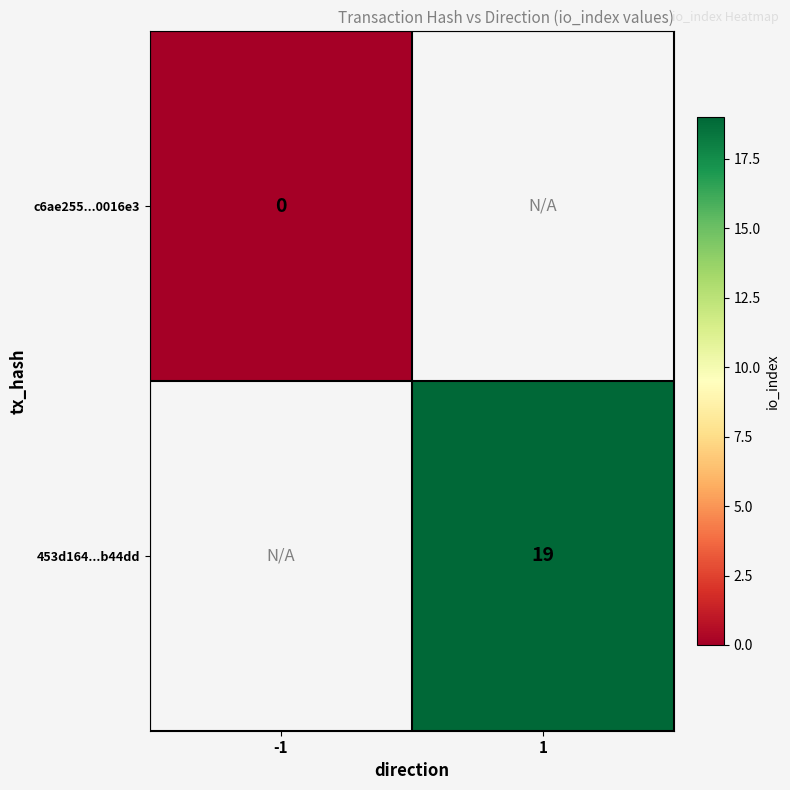

The 453d164...b44dd series shows 27 at 1. True or false?

False